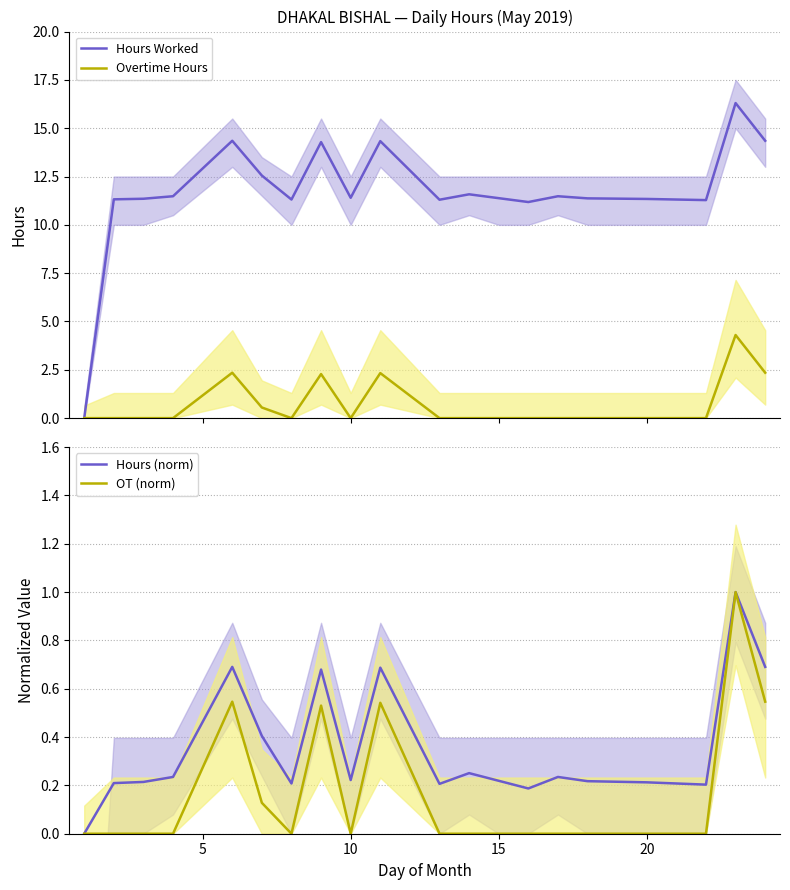

True or false: OT (norm) and Hours Worked intersect in this chart.

False